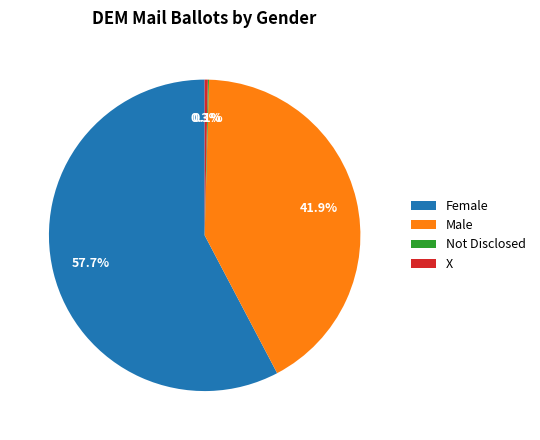

Which slice is the largest?

Female